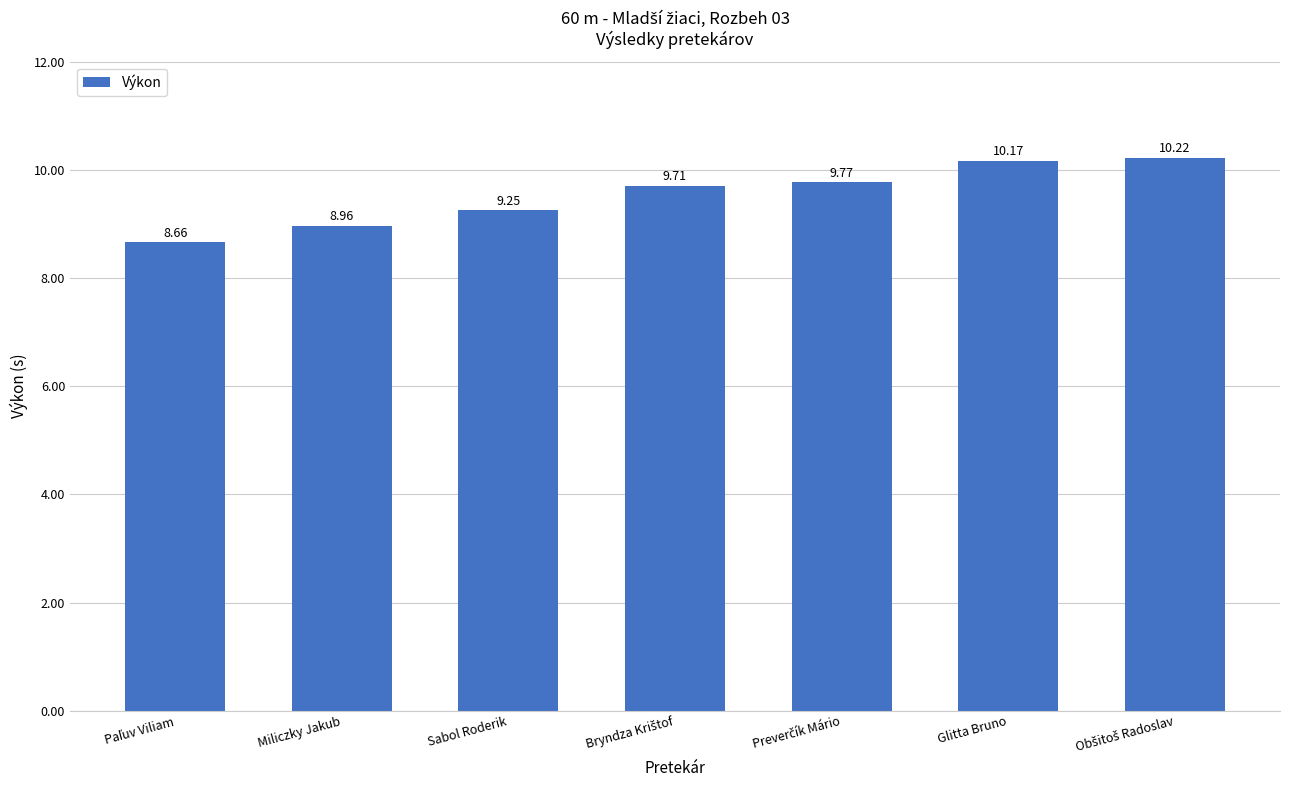

Does the chart contain any negative values?

No